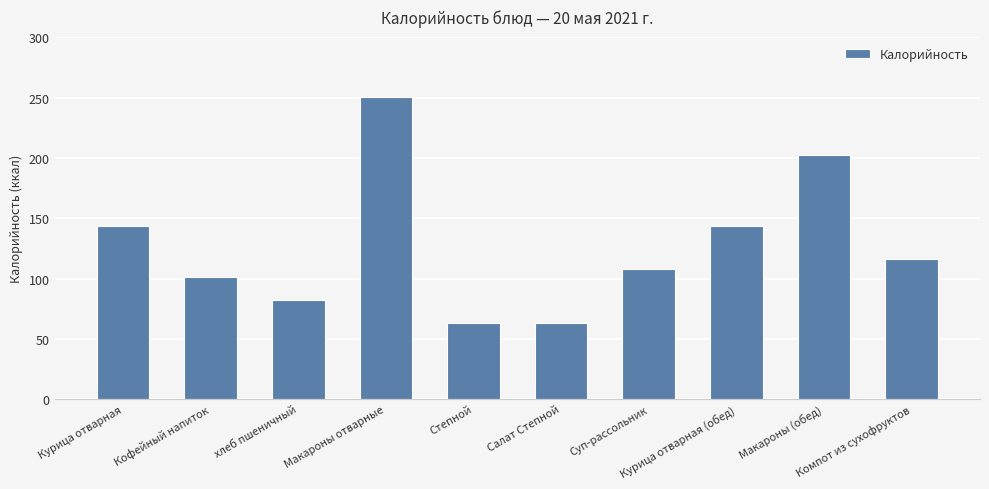

What is the minimum value shown in the chart?

63.0